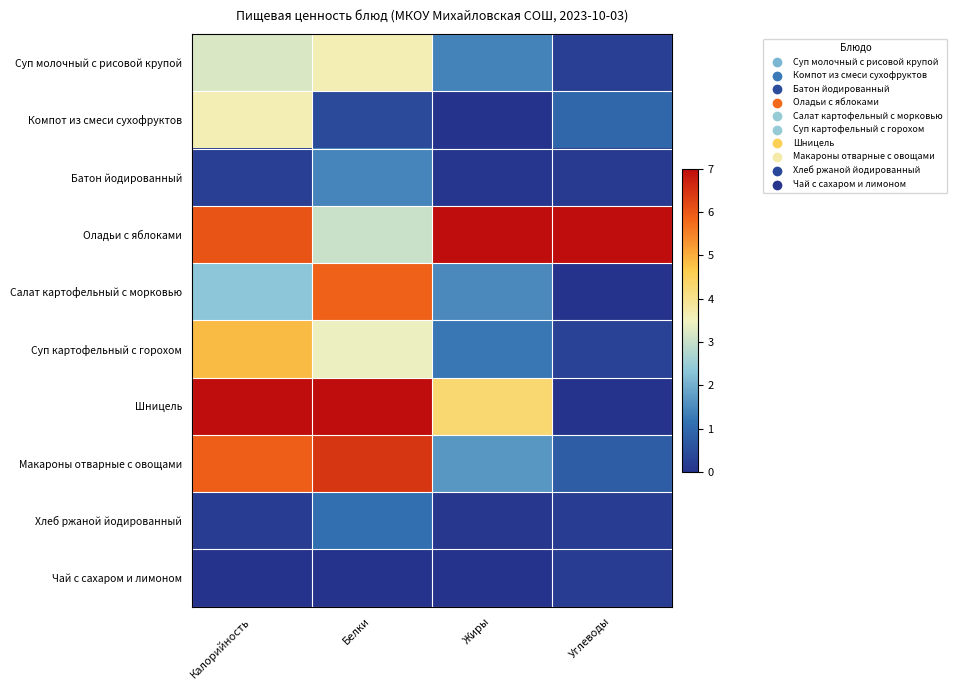

Which label corresponds to the smallest value in the chart?

Углеводы